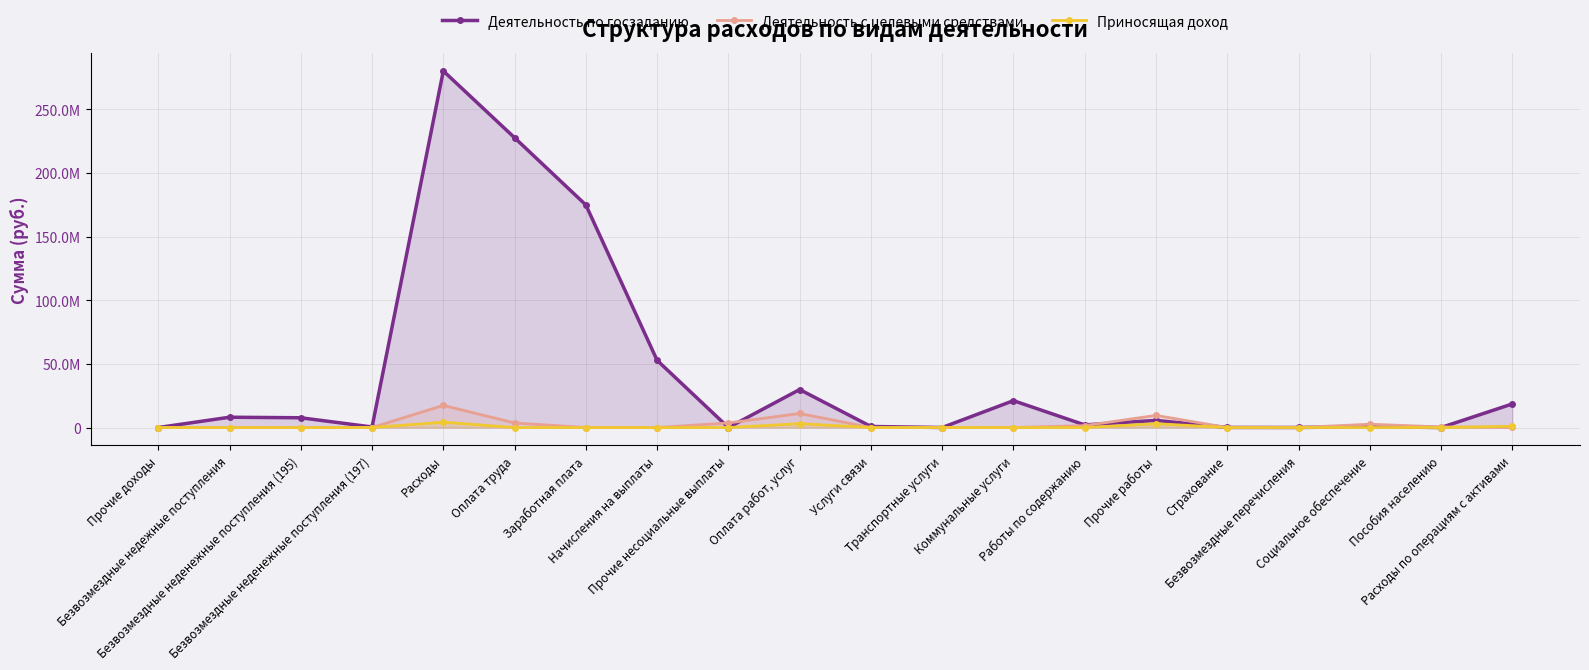

What is the average value of the Деятельность с целевыми средствами series?

2491559.3